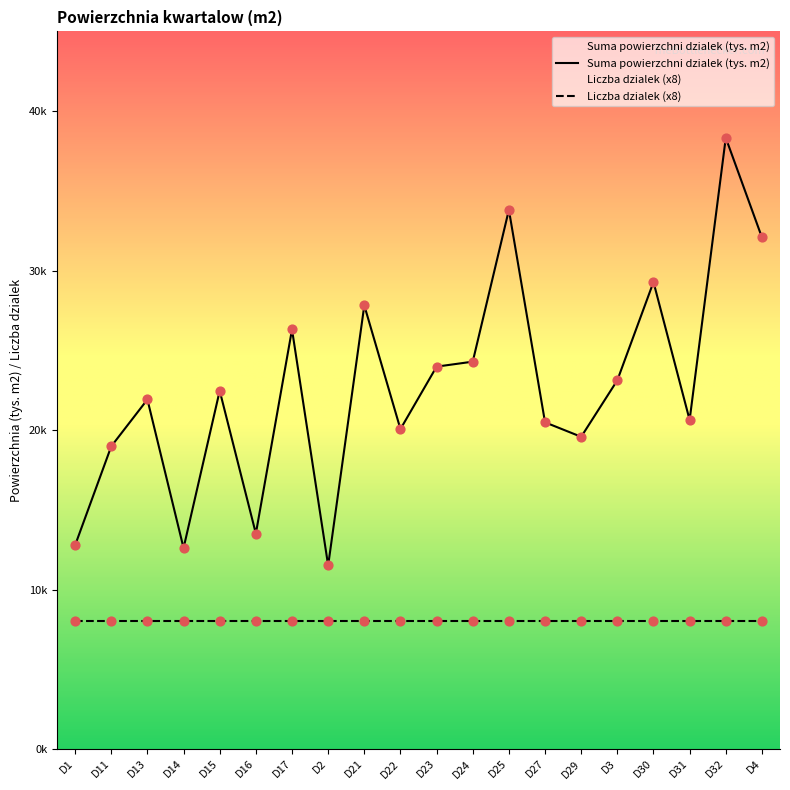

What is the change in value from D11 to D29?

+0.6